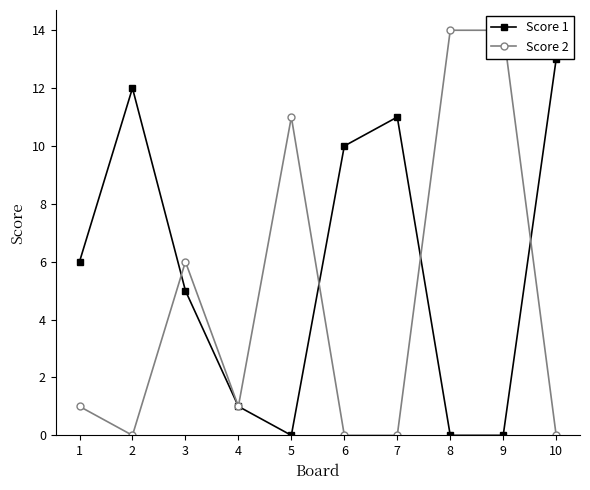

Which category has the highest value in the Score 1 series?

10